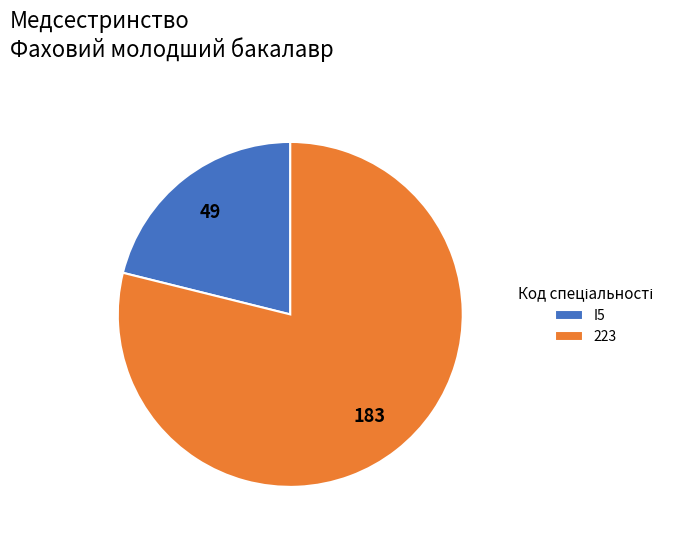

Is the sum of I5 and 223 greater than half?

Yes